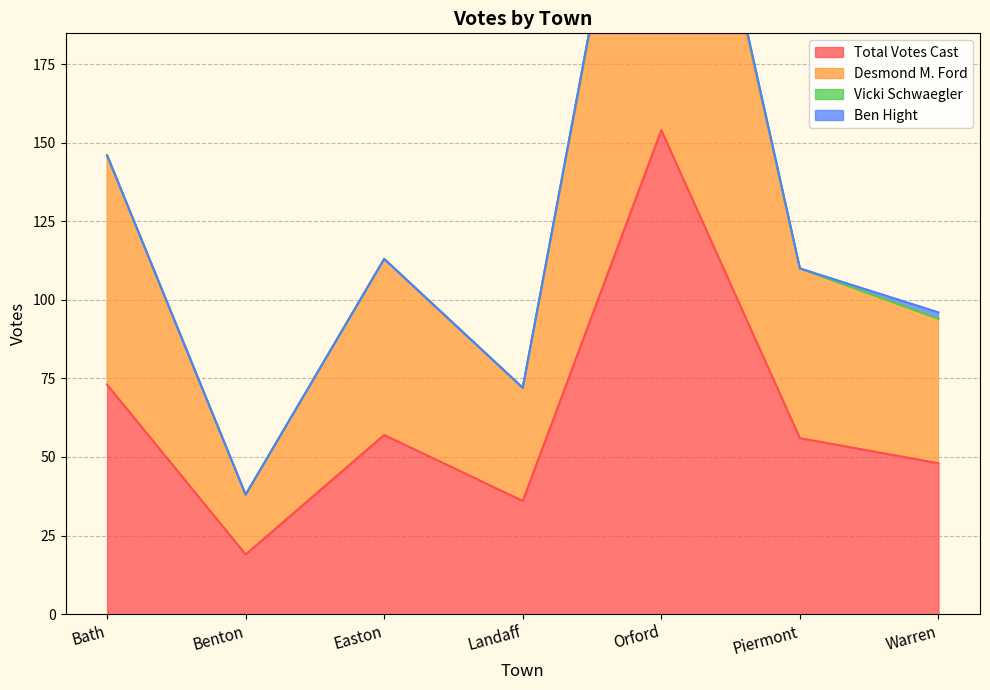

What is the total value across all series at Orford?

459